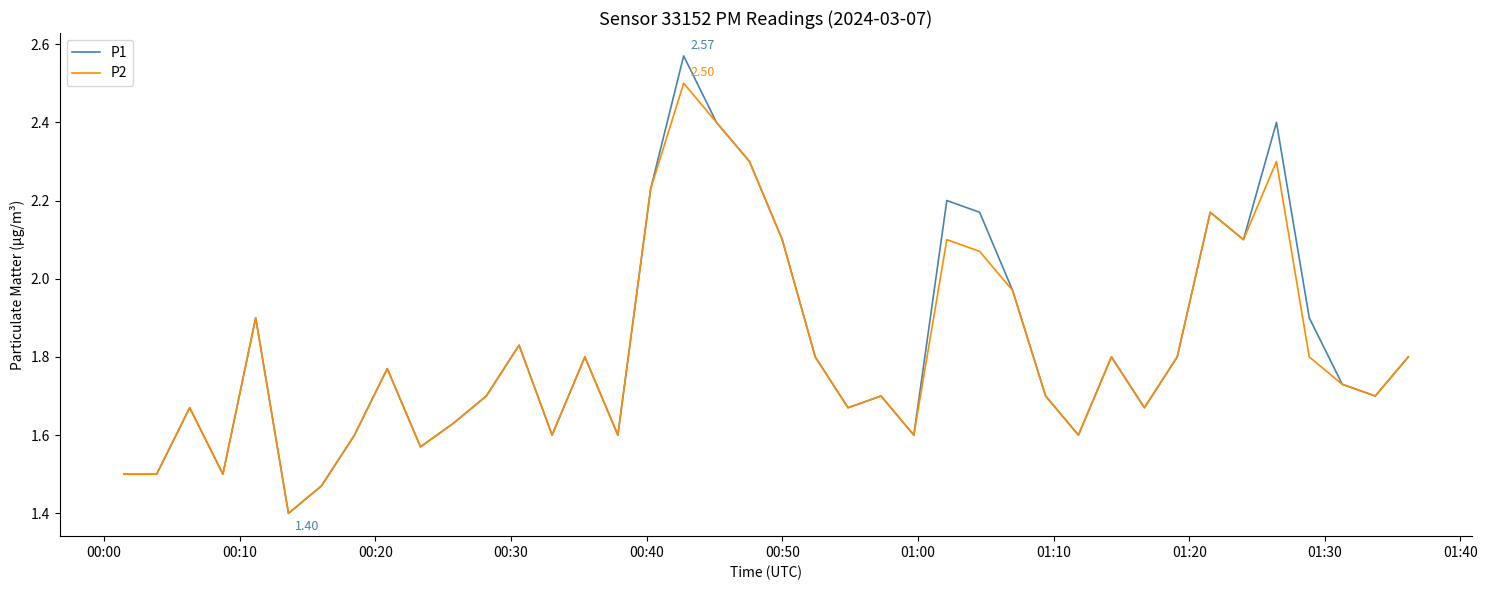

Which series has the largest total across all categories?

P1